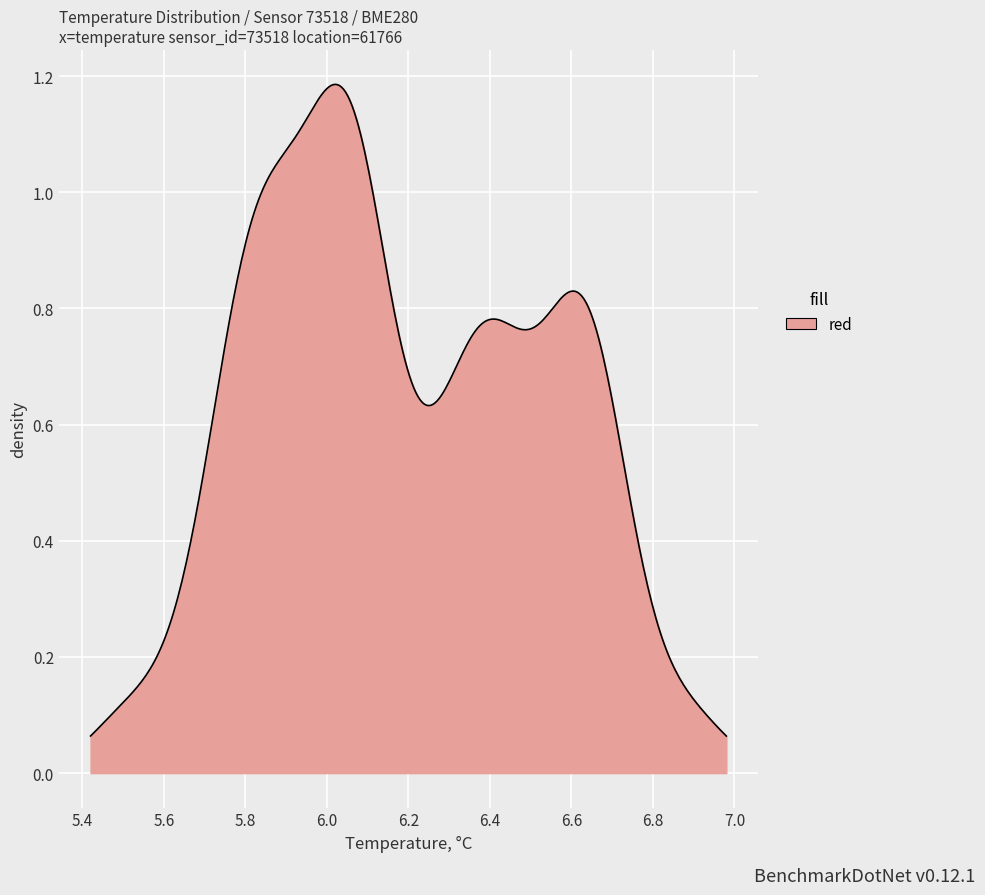

How many lines are shown in the chart?

1